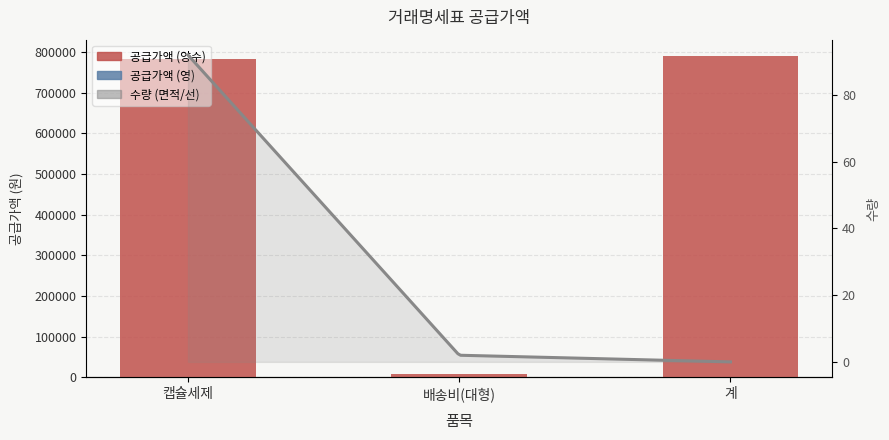

Reading left to right, extract all data points from this chart.

캡슐세제=782000	배송비(대형)=9000	계=791000